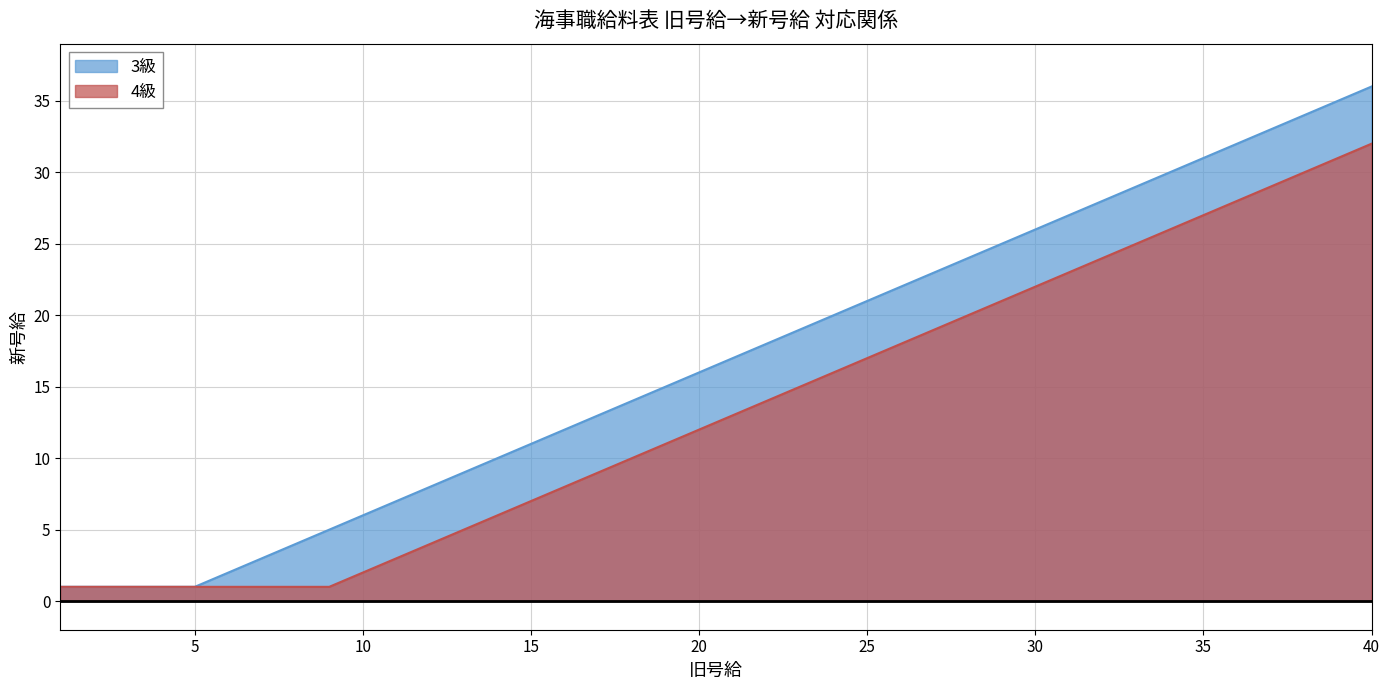

What is the average value of the 3級 series?

17